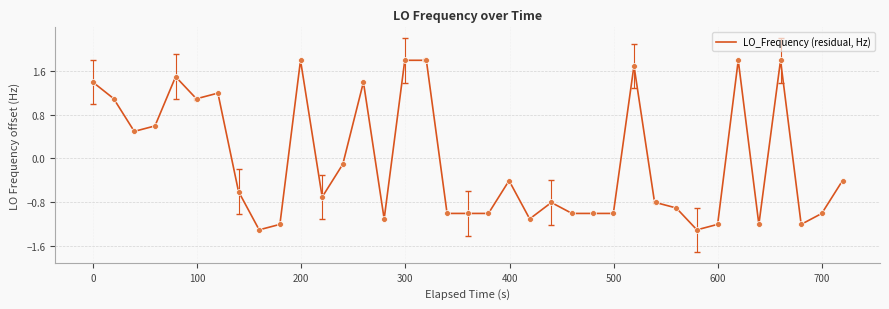

What is the greatest value displayed?

1.8